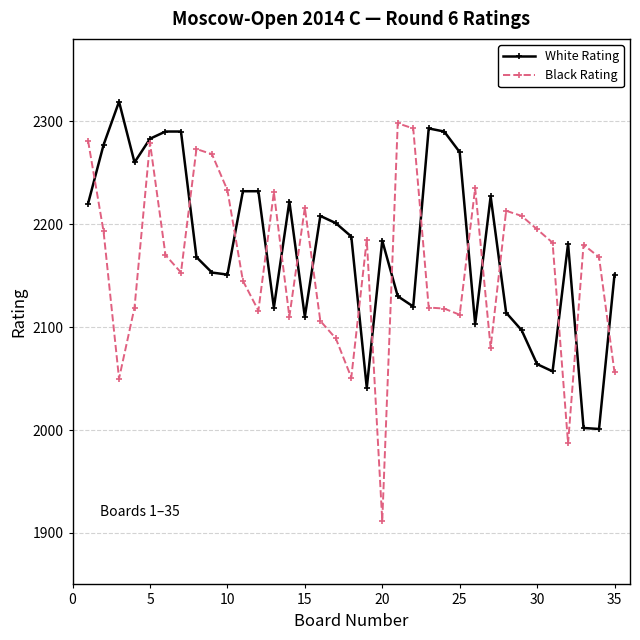

What is the value of the White Rating point at the 25th from the left?

2270